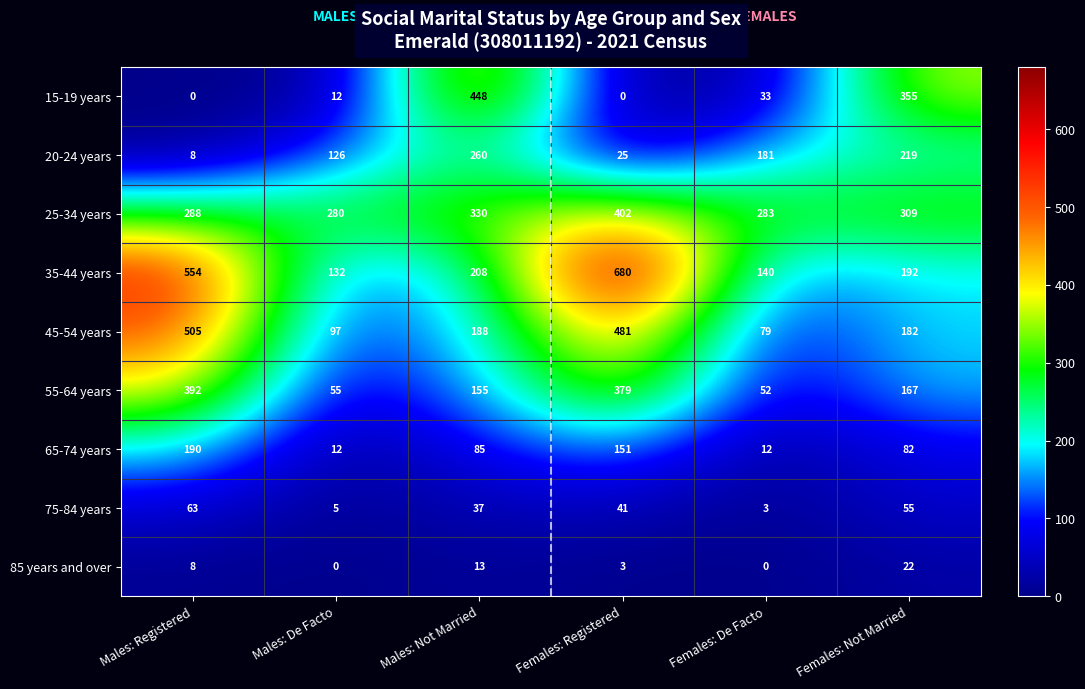

Rank the series by their maximum value, from lowest to highest.

85 years and over, 75-84 years, 65-74 years, 20-24 years, 55-64 years, 25-34 years, 15-19 years, 45-54 years, 35-44 years